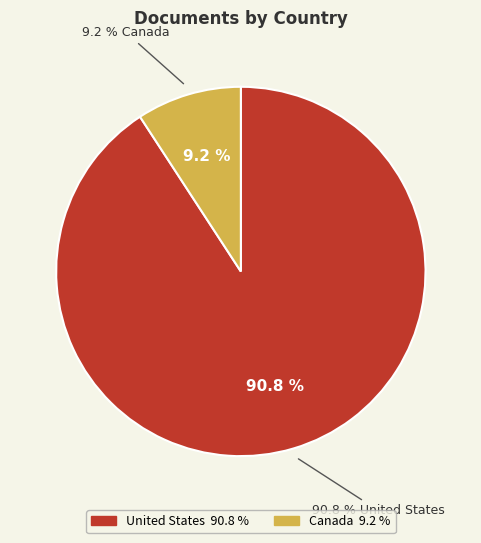

Between United States and Canada, which is larger?

United States